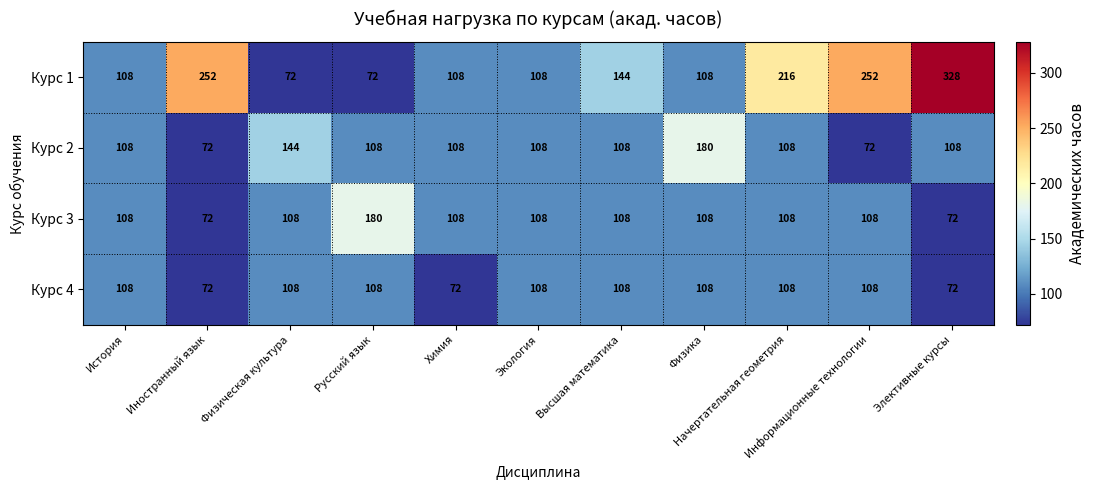

What is the average value of the Курс 2 series?

111